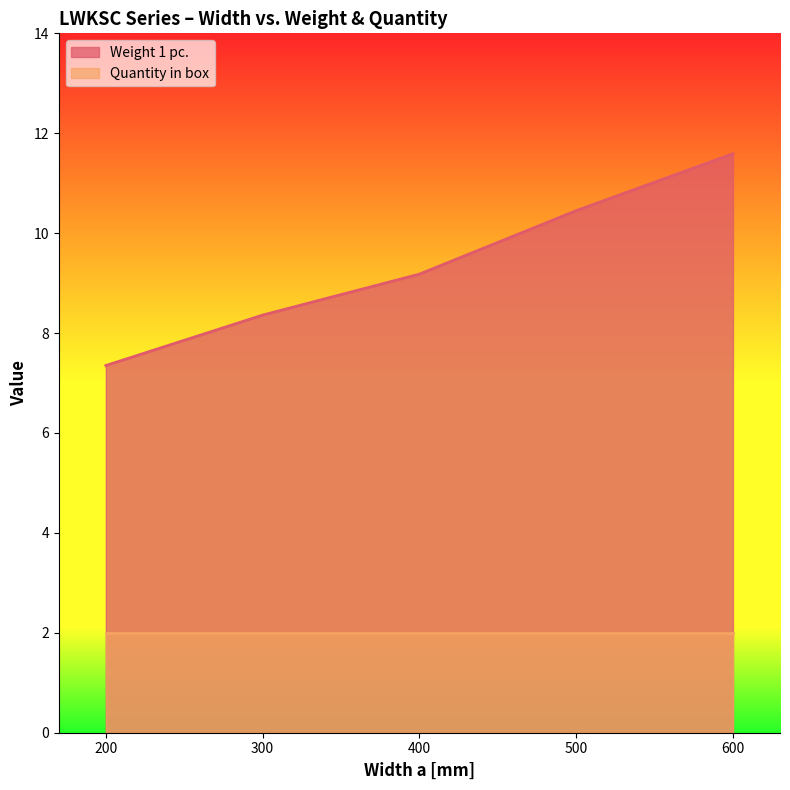

Rank the categories by value from lowest to highest.

200, 300, 400, 500, 600